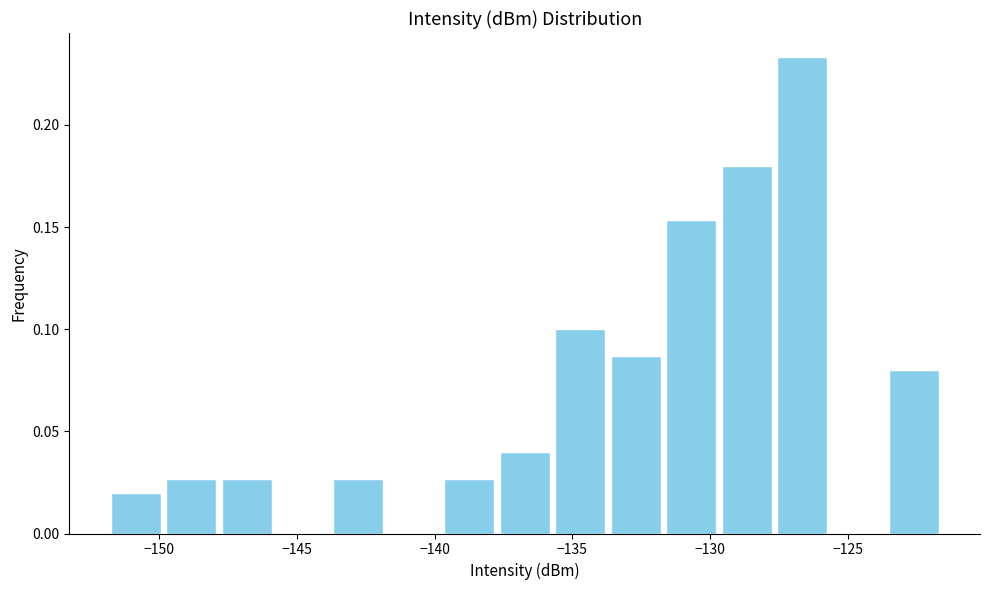

How tall is the bar that spans -137.5 to -135.5 on the x-axis? Neither the bar edges nor the heights are printed on the chart, so give them approximately, as read against the axes.

0.040